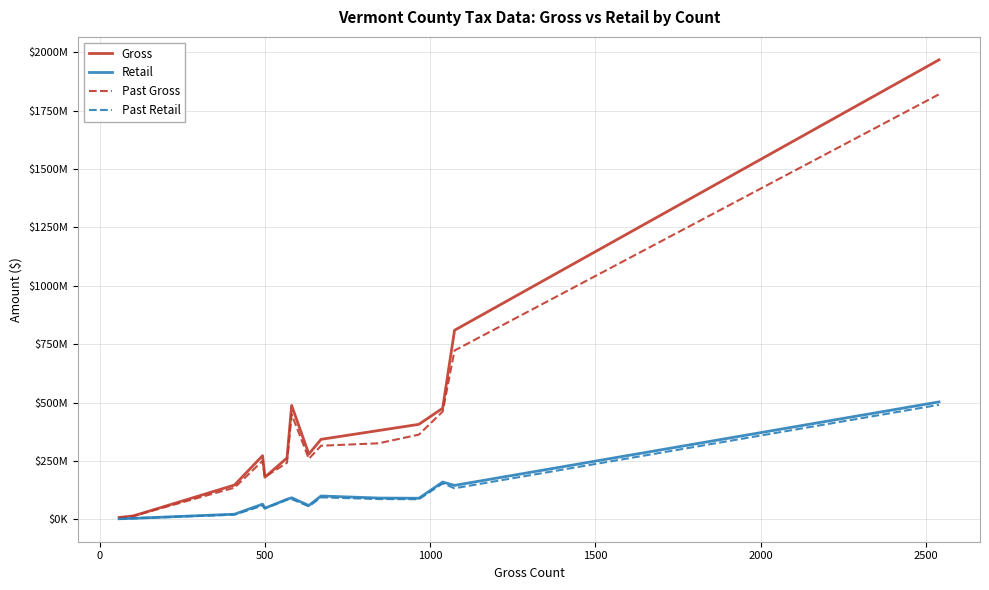

What are all the series names shown in the legend?

Gross, Retail, Past Gross, Past Retail